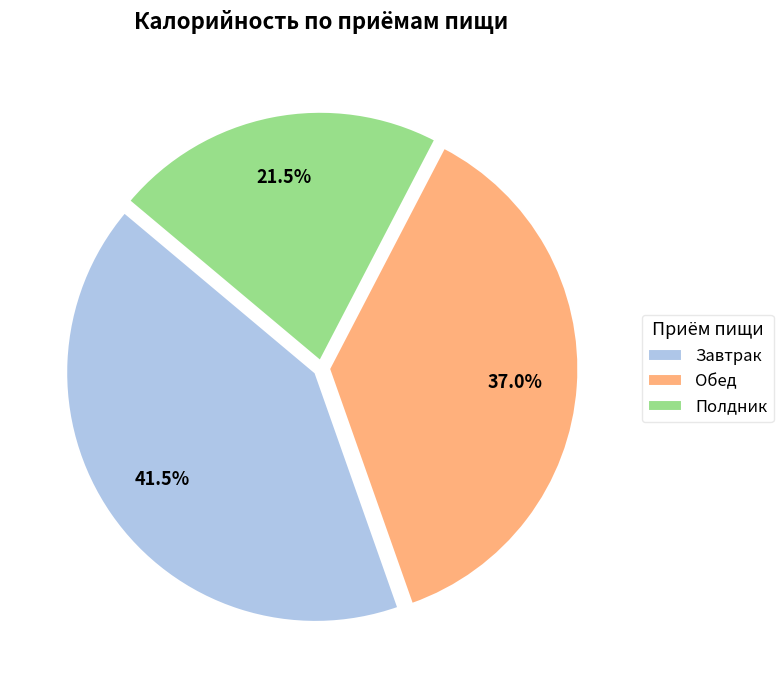

Is there any slice that represents more than half of the pie?

No